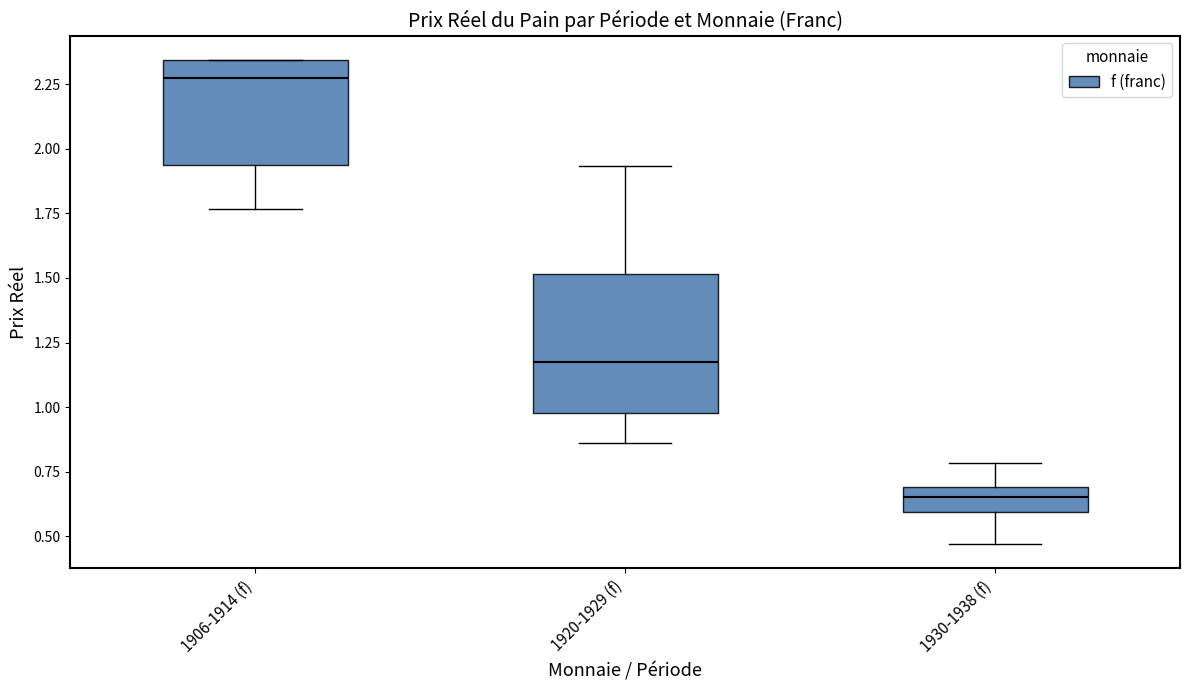

Reading left to right, read every box against the y-axis: the position of its median line, the range the box covers, and the ends of its whiskers. The values are not printed on the chart, so give them approximately, as read against the axis.

1906-1914 (f): median 2.25, box 1.95 to 2.35, whiskers 1.75 to 2.35
1920-1929 (f): median 1.15, box 1.00 to 1.50, whiskers 0.85 to 1.95
1930-1938 (f): median 0.65, box 0.60 to 0.70, whiskers 0.45 to 0.80